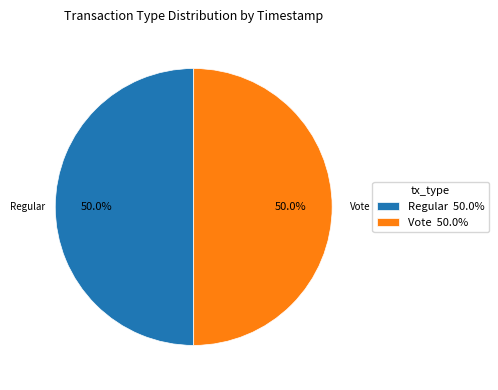

Count the number of slices in the pie.

2